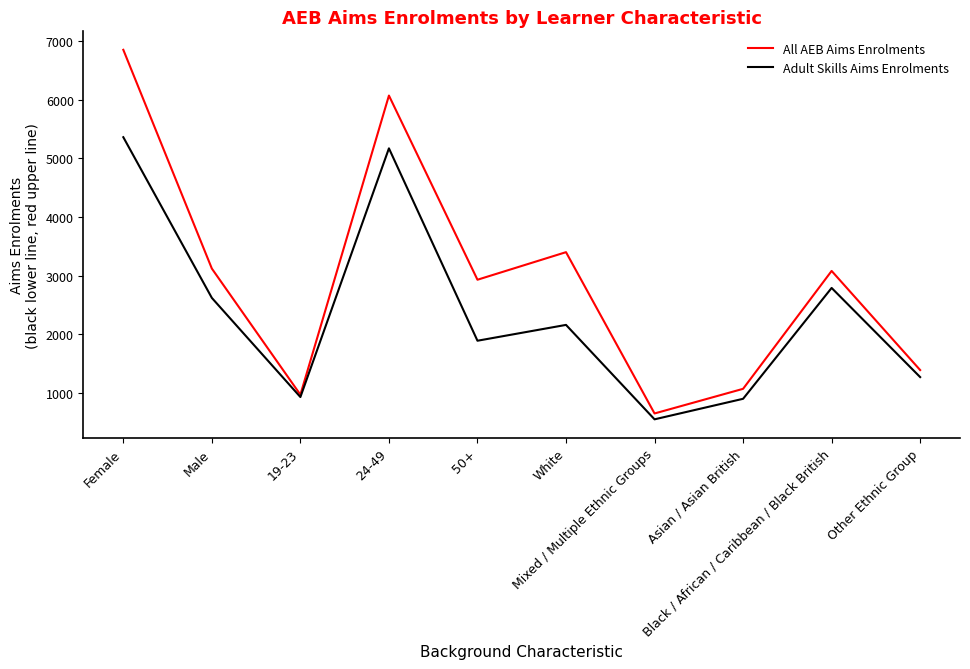

At which label does All AEB Aims Enrolments reach its peak?

Female